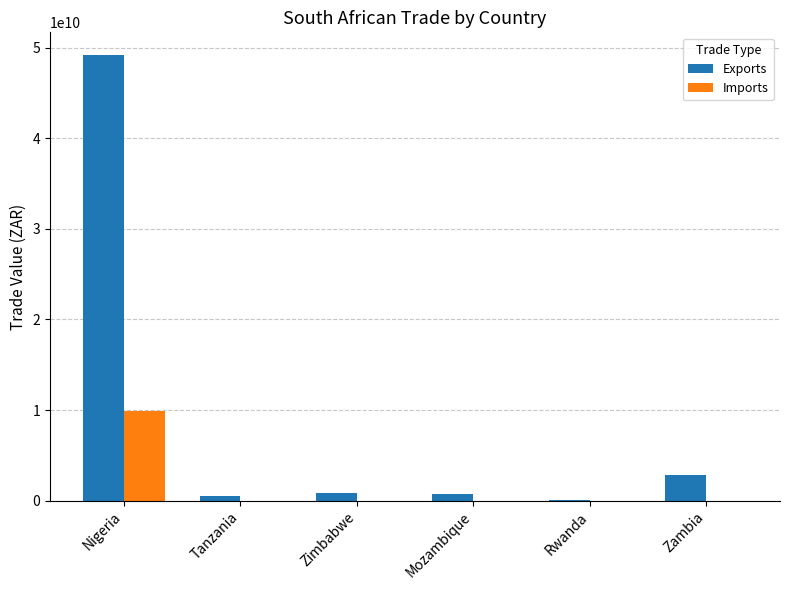

The Exports series shows 11982248849 at Nigeria. True or false?

False